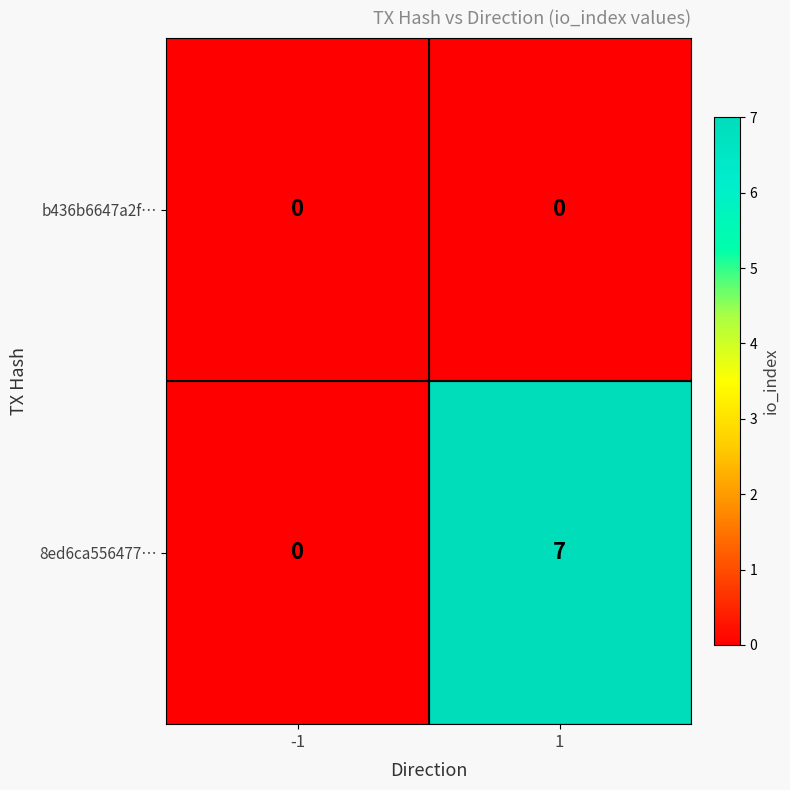

Which series has the largest range (max minus min)?

8ed6ca556477…